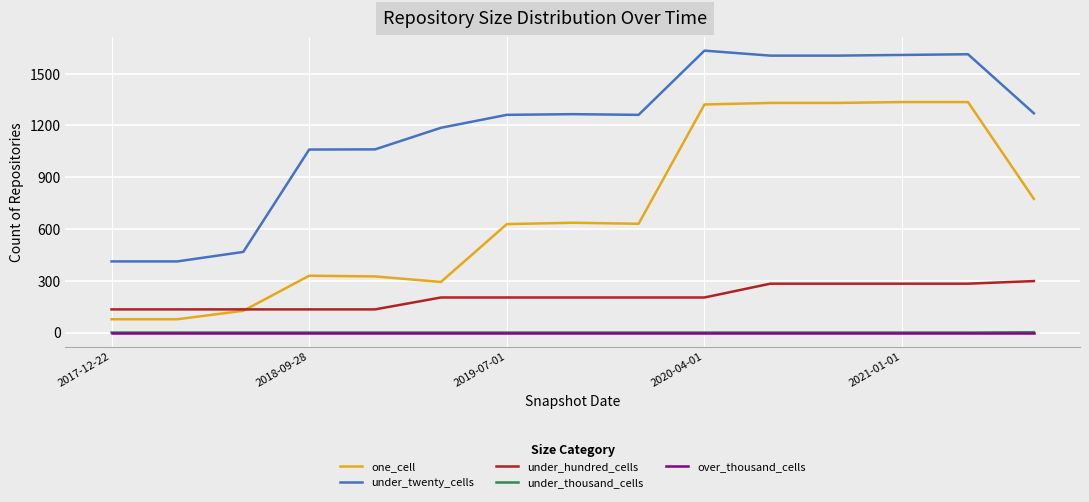

What is the maximum value for under_hundred_cells?

298